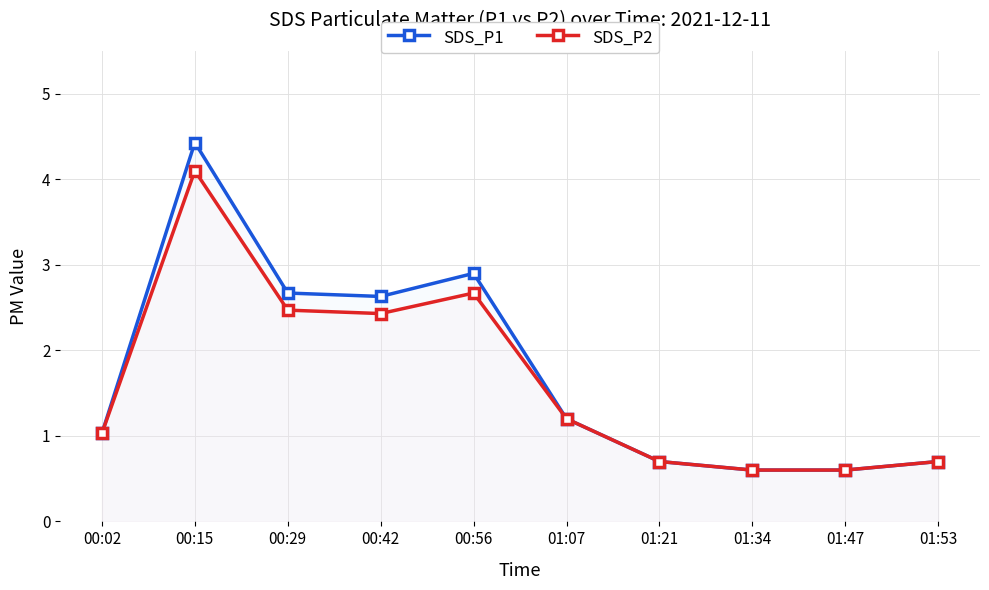

How many categories are shown in the chart?

10